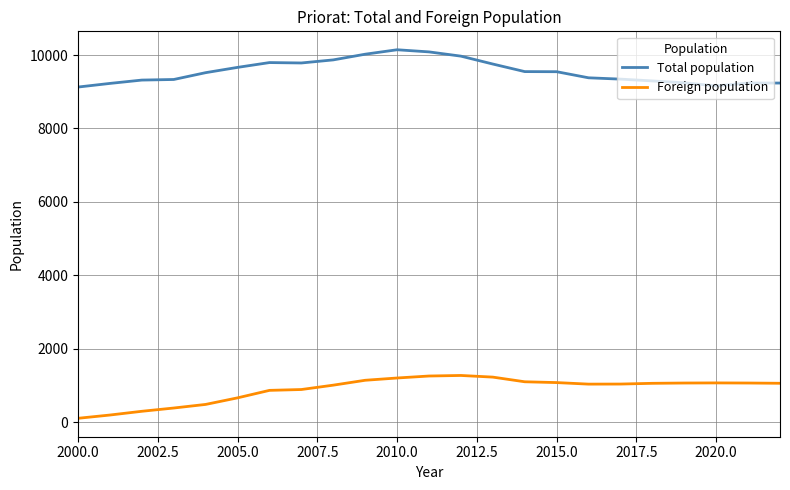

List the series in order of their peak value, lowest first.

Foreign population, Total population